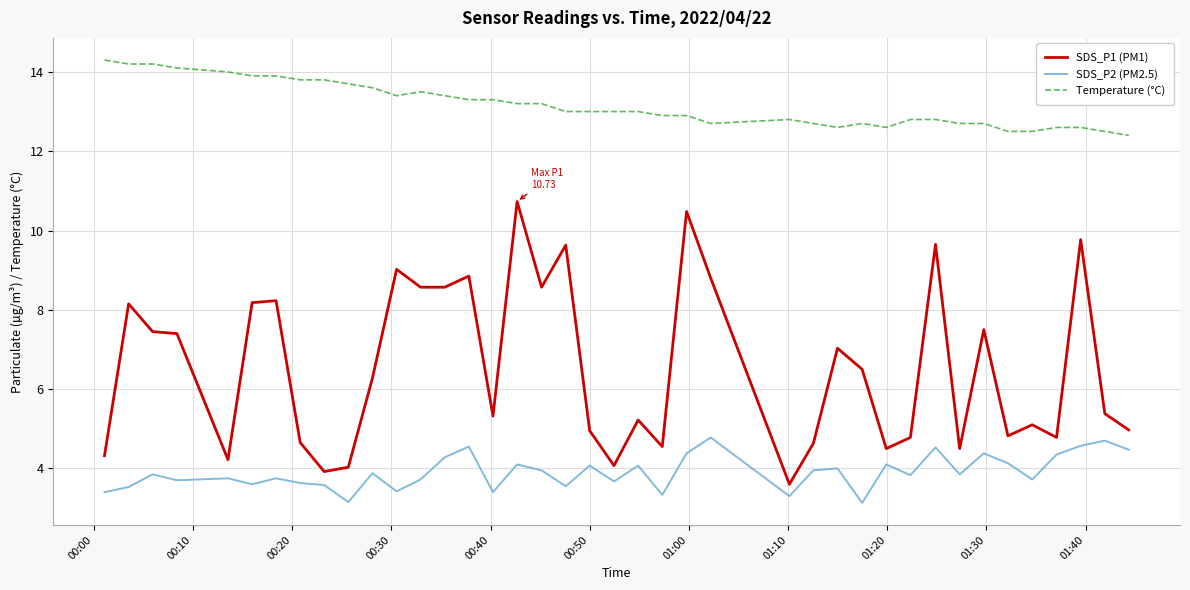

Which series has the largest range (max minus min)?

SDS_P1 (PM1)